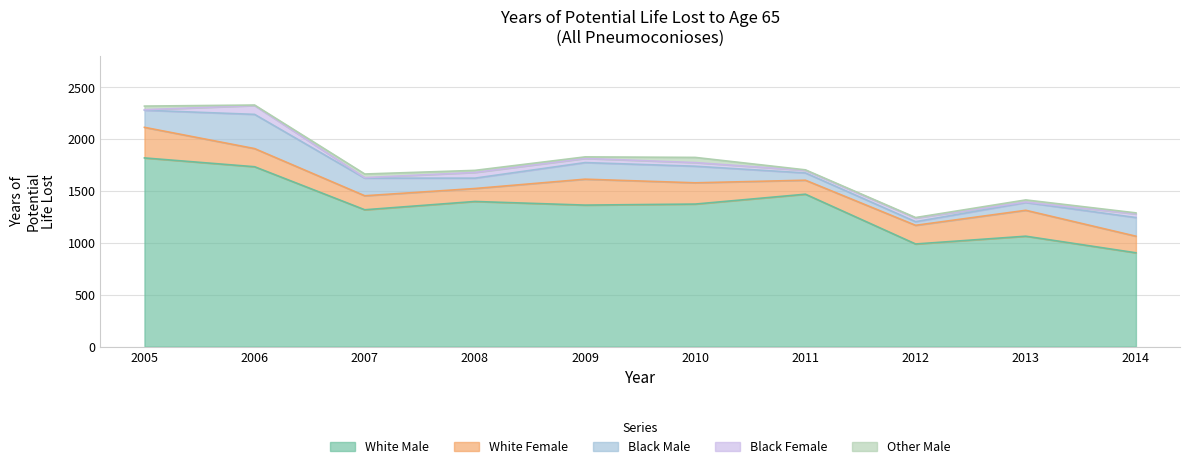

At which category is the sum across all series the highest?

2006